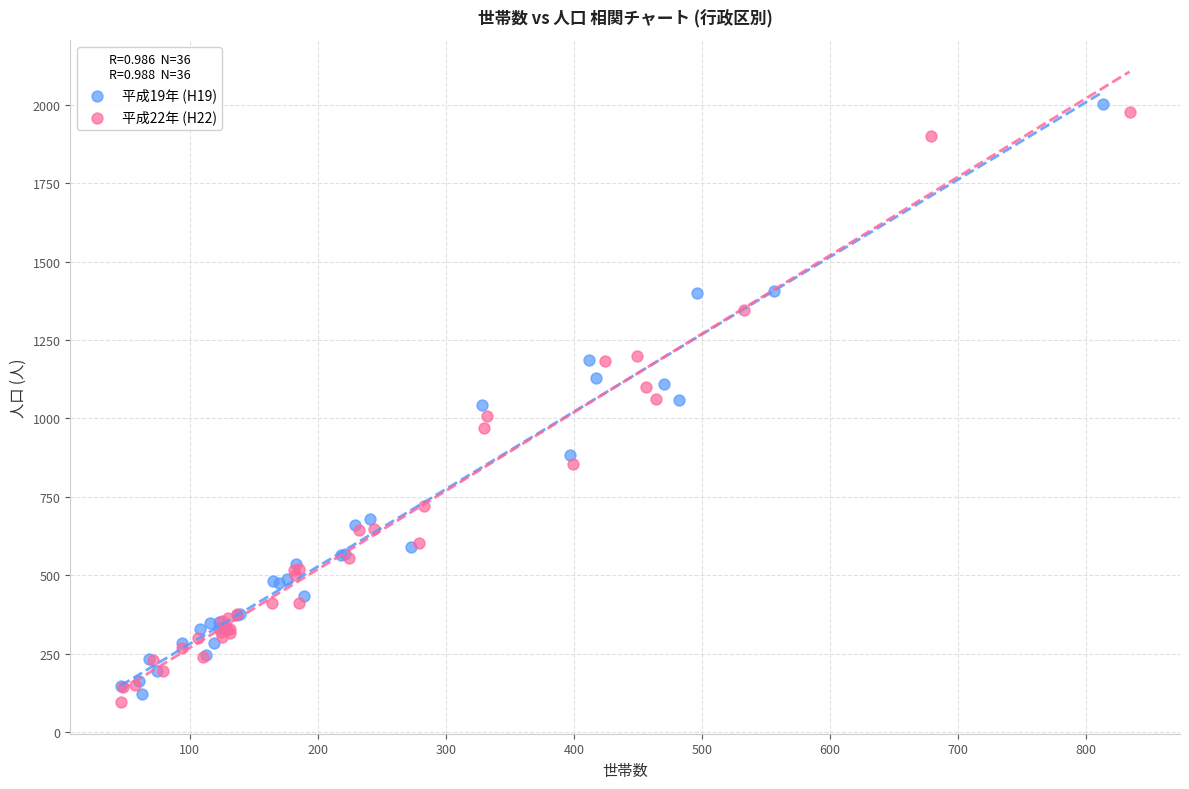

Which series reaches the minimum Y coordinate?

平成22年 (H22)